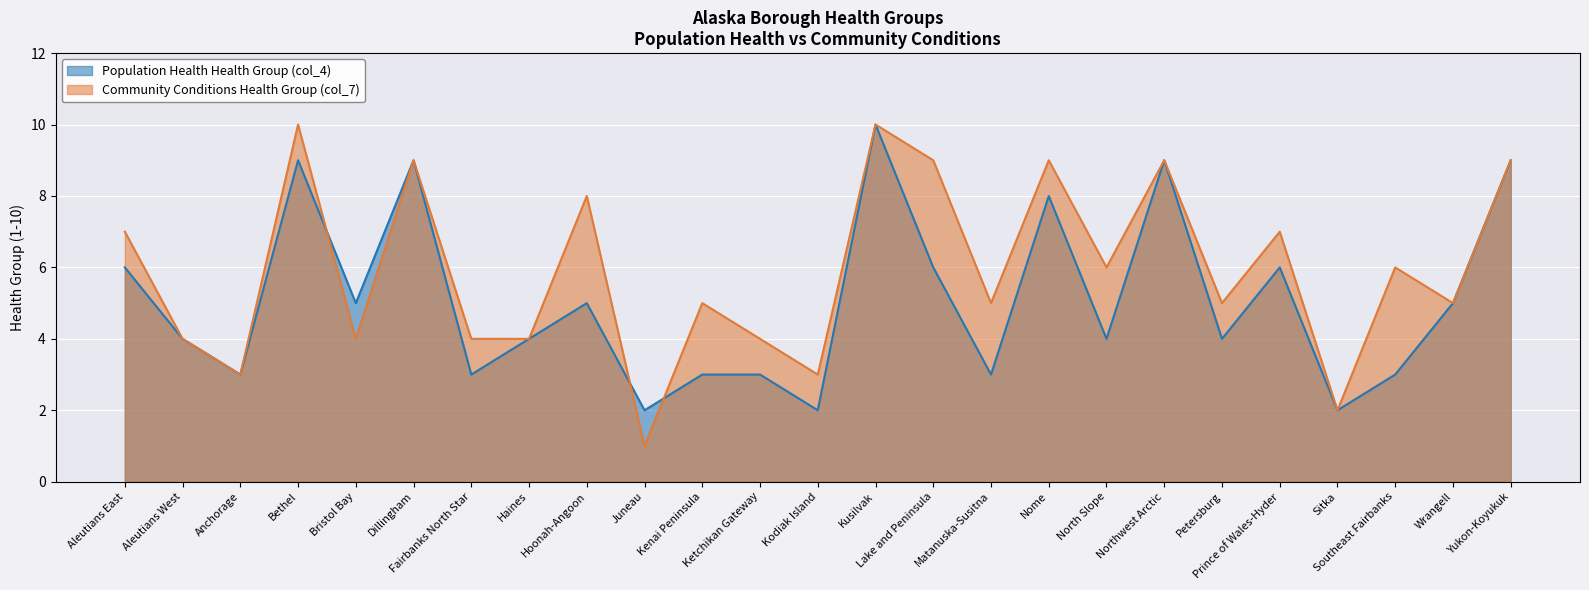

At which label does Community Conditions Health Group (col_7) first exceed 5?

Aleutians East